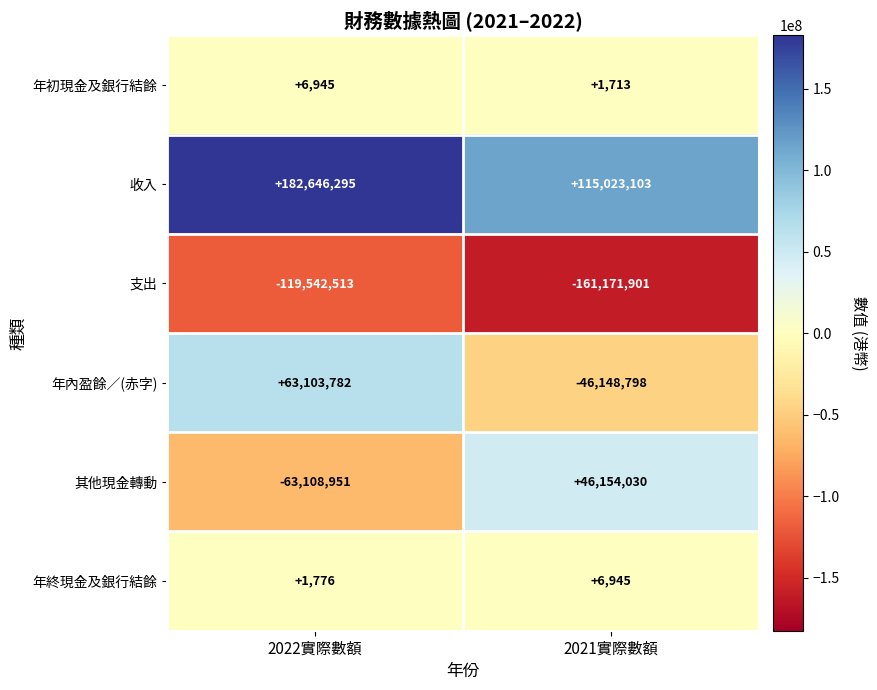

Where is 支出 nearest to the value -140357207?

2022實際數額